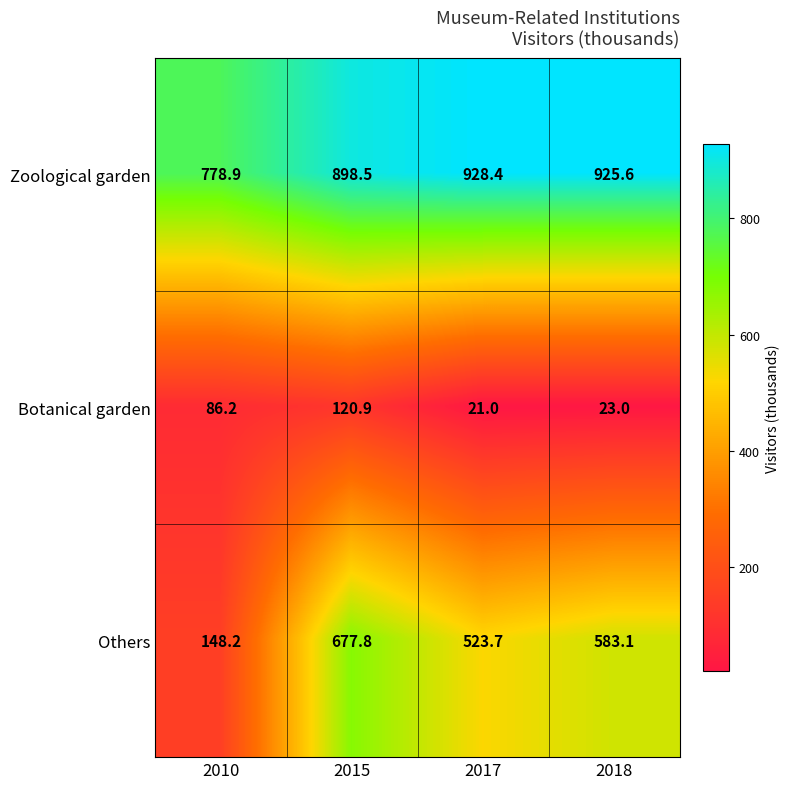

Which series has the widest spread of values?

Others